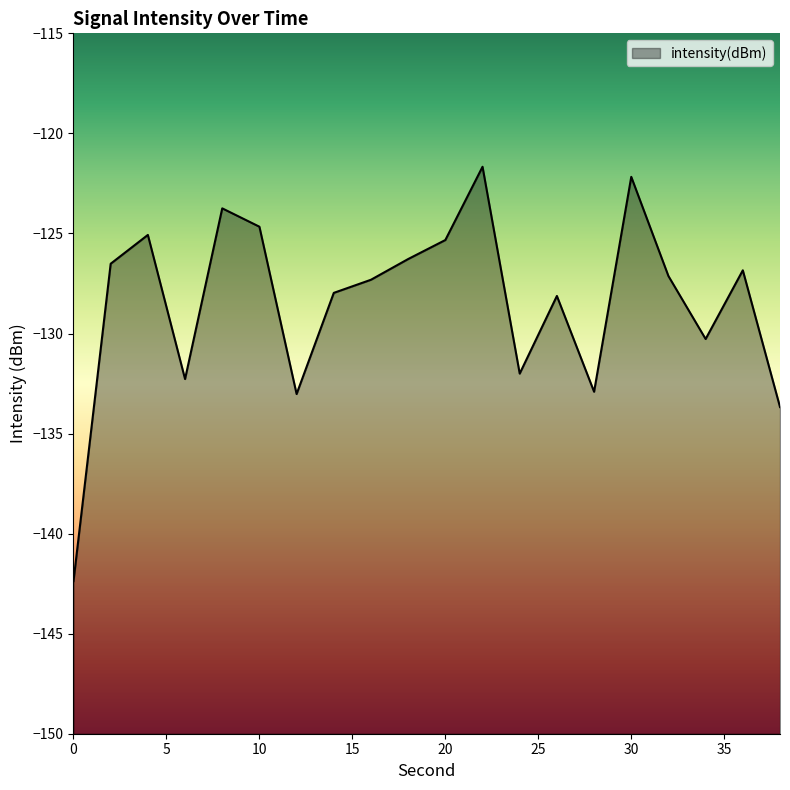

Does the chart have visible grid lines?

No